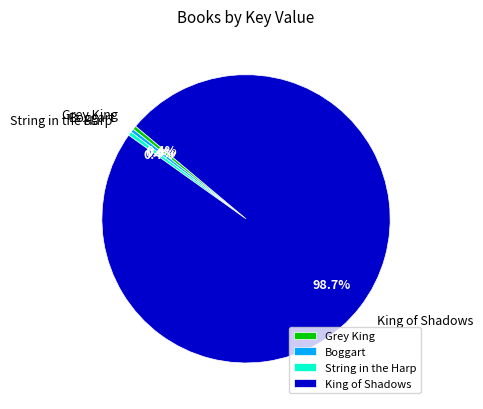

What is the largest slice in the pie chart?

King of Shadows